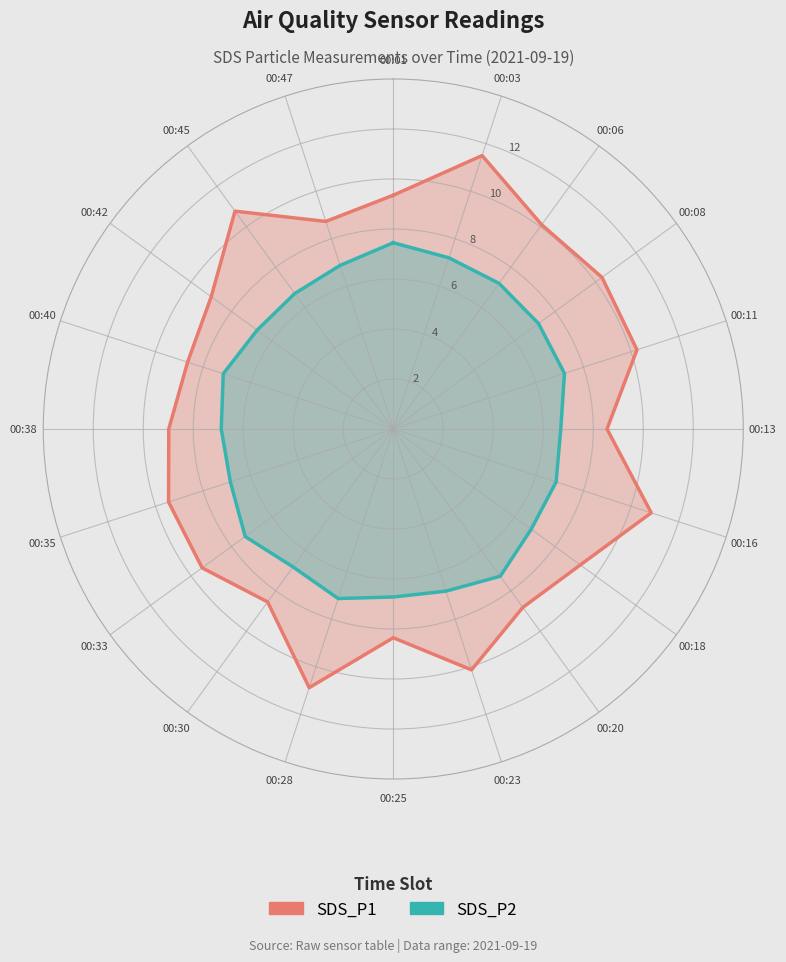

Which series has the largest total across all categories?

SDS_P1